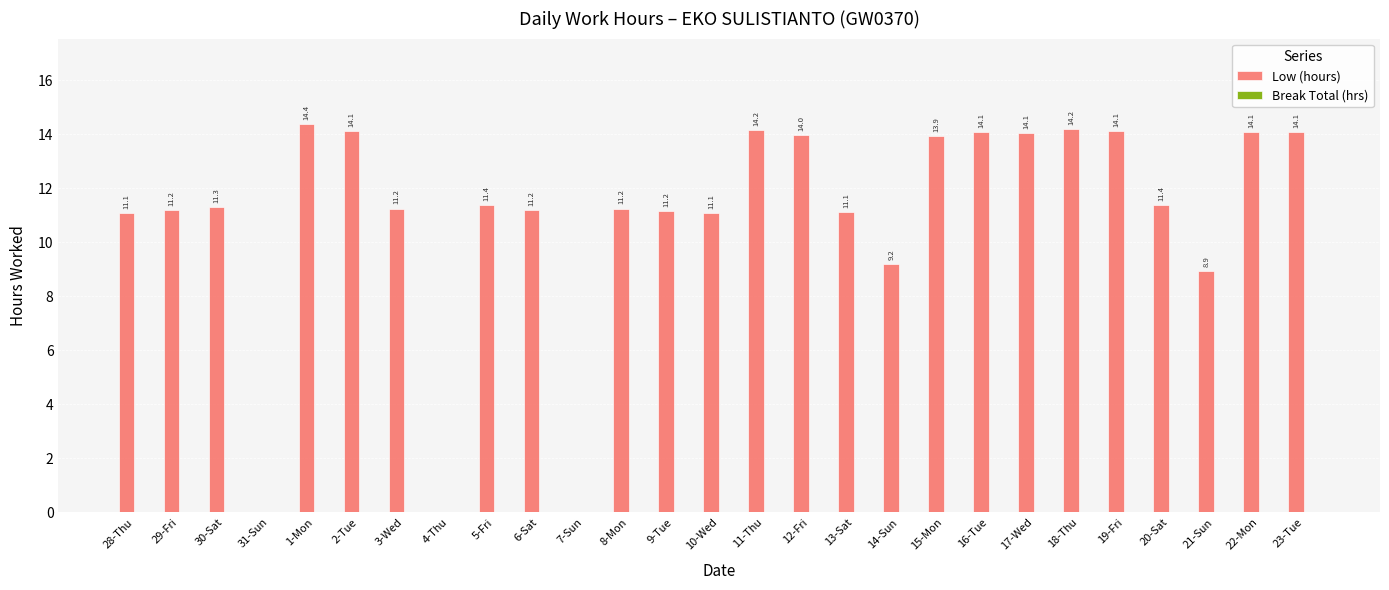

Between 9-Tue and 28-Thu, which is larger?

9-Tue